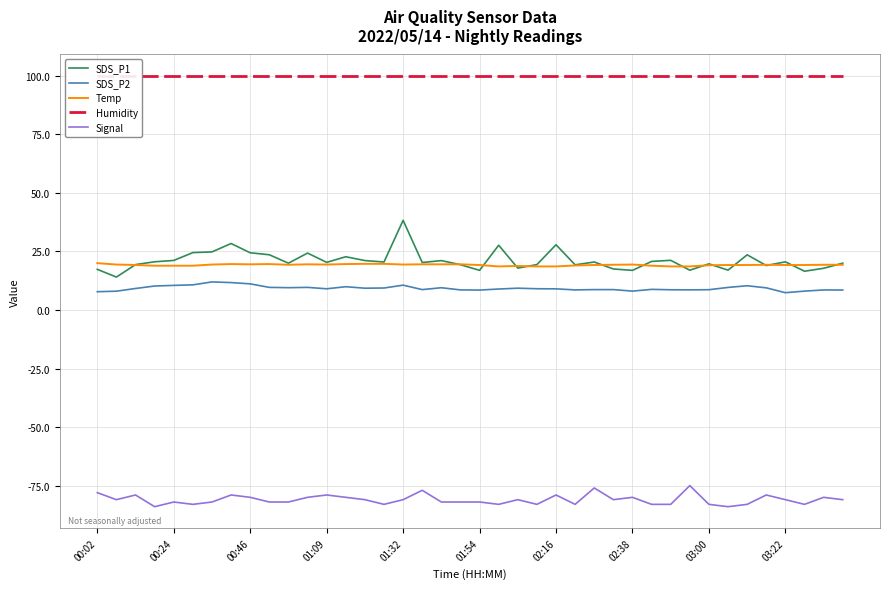

True or false: SDS_P1 and SDS_P2 cross at least once.

False